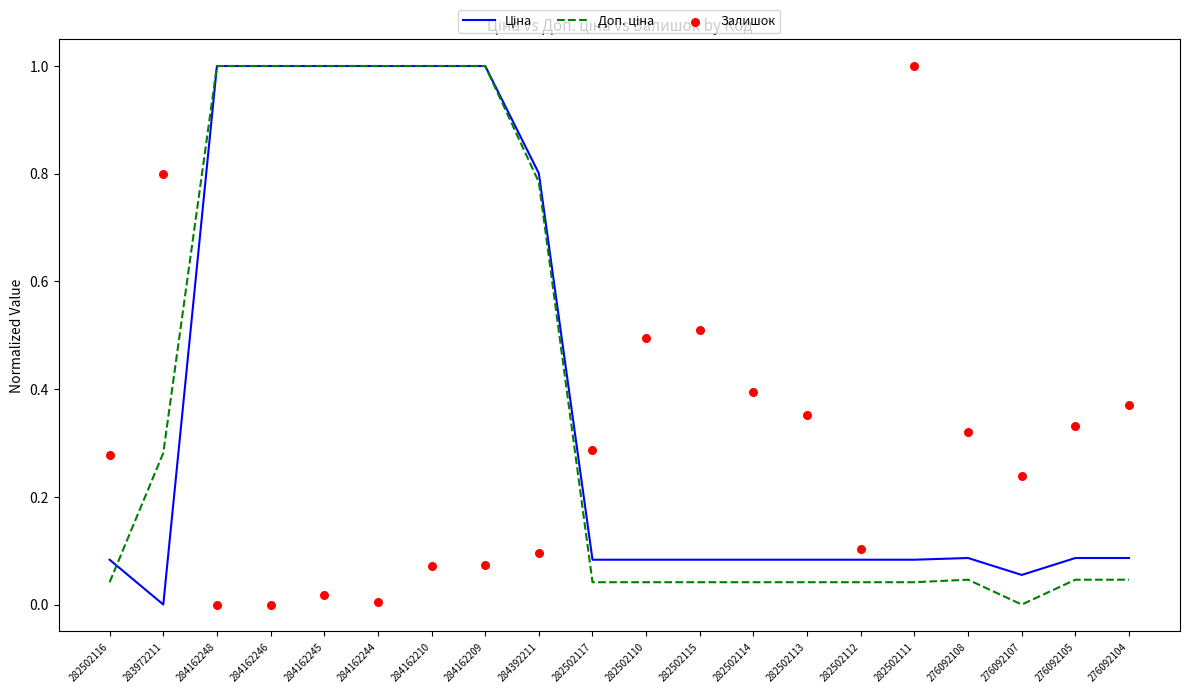

Which series has the largest total across all categories?

Ціна